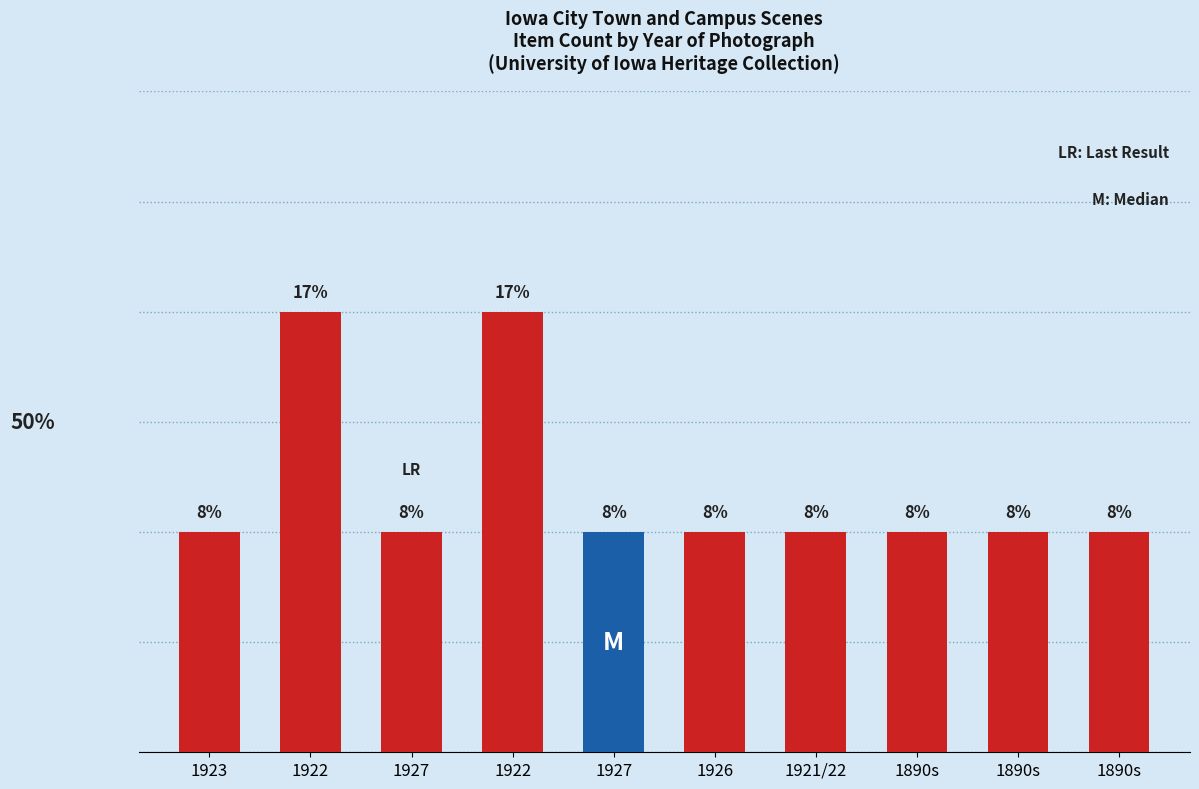

Does the chart contain any negative values?

No